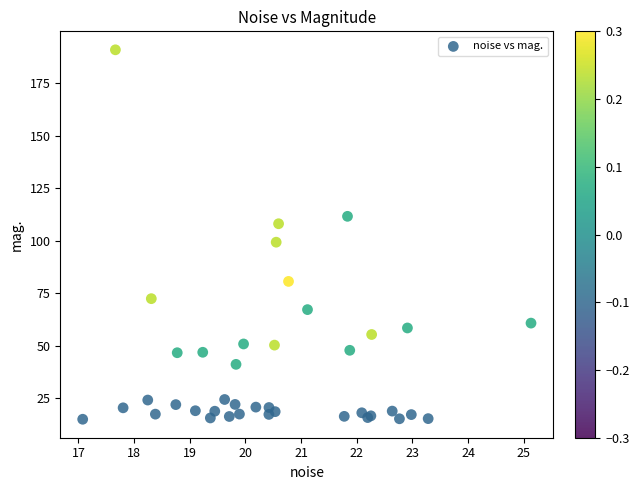

What Y value in the scatter plot is closest to 102?

99.3